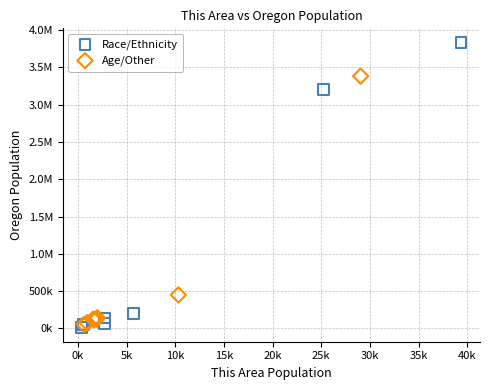

What are all the series names shown in the legend?

Race/Ethnicity, Age/Other